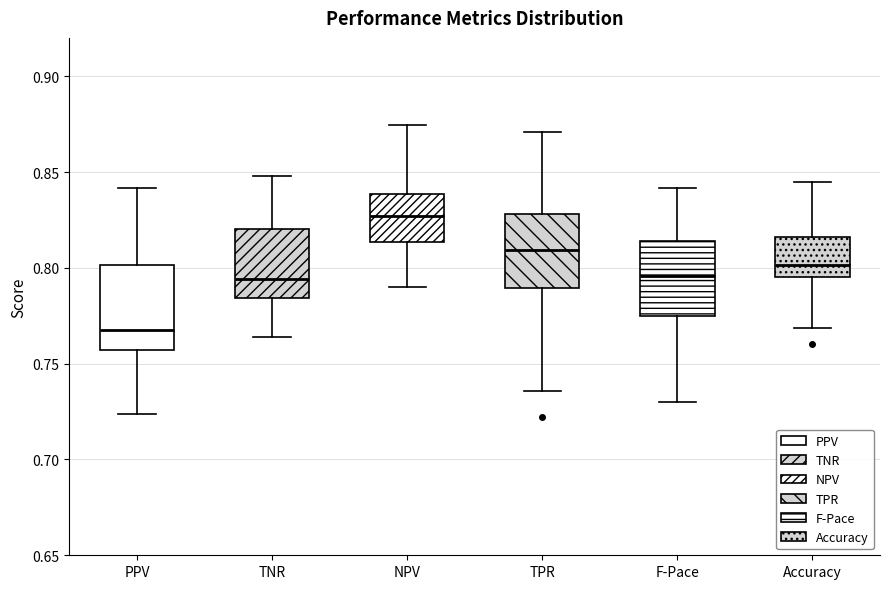

Which box has the highest median line?

NPV